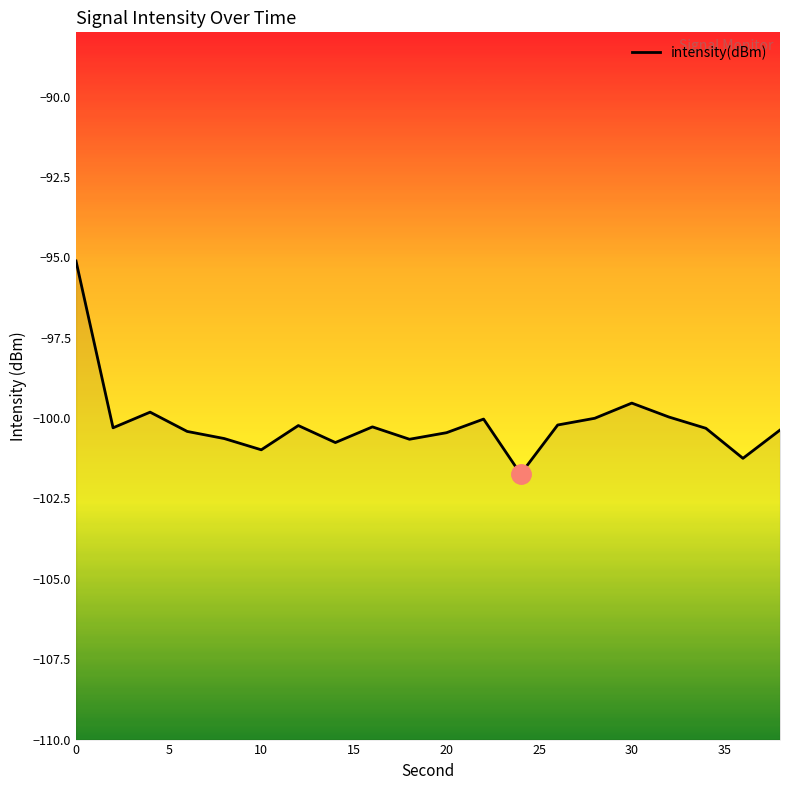

How many data points are less than -100?

16